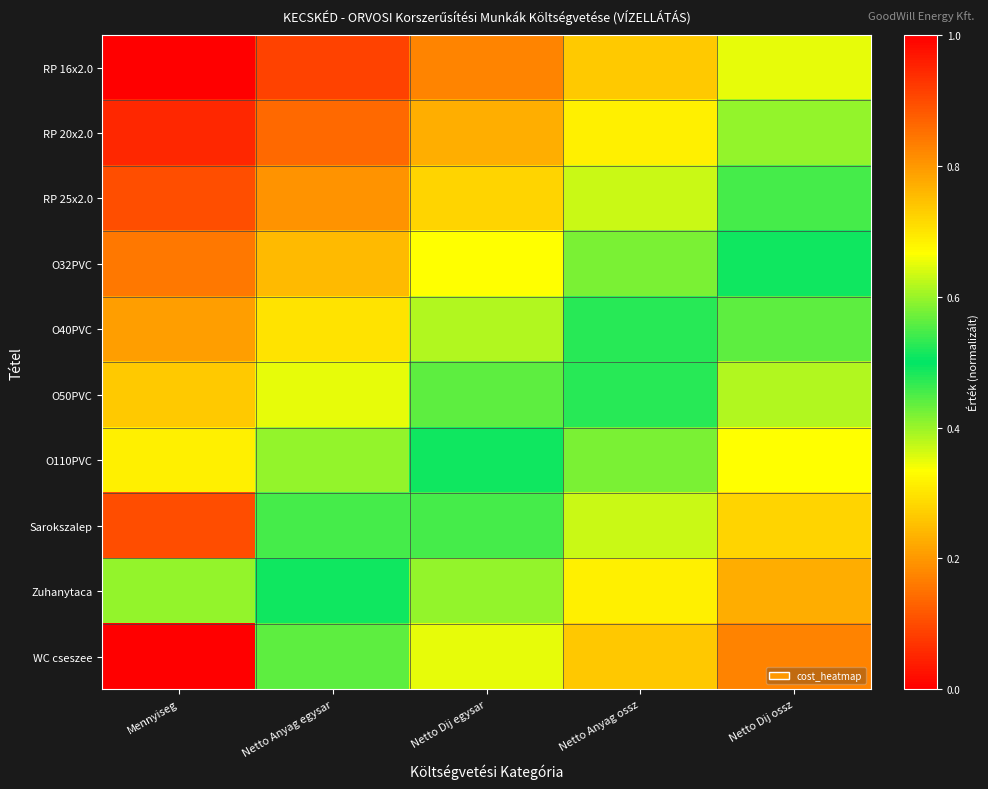

Which series has the largest range (max minus min)?

WC cseszee